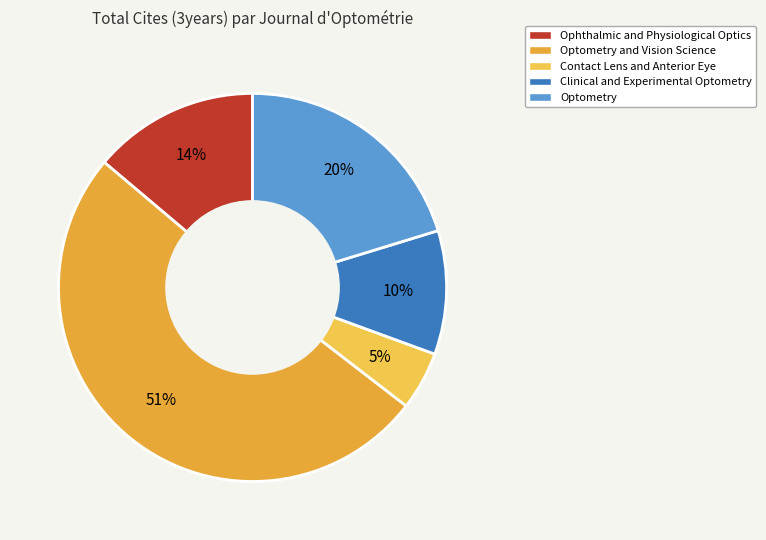

How many slices are in this pie chart?

5